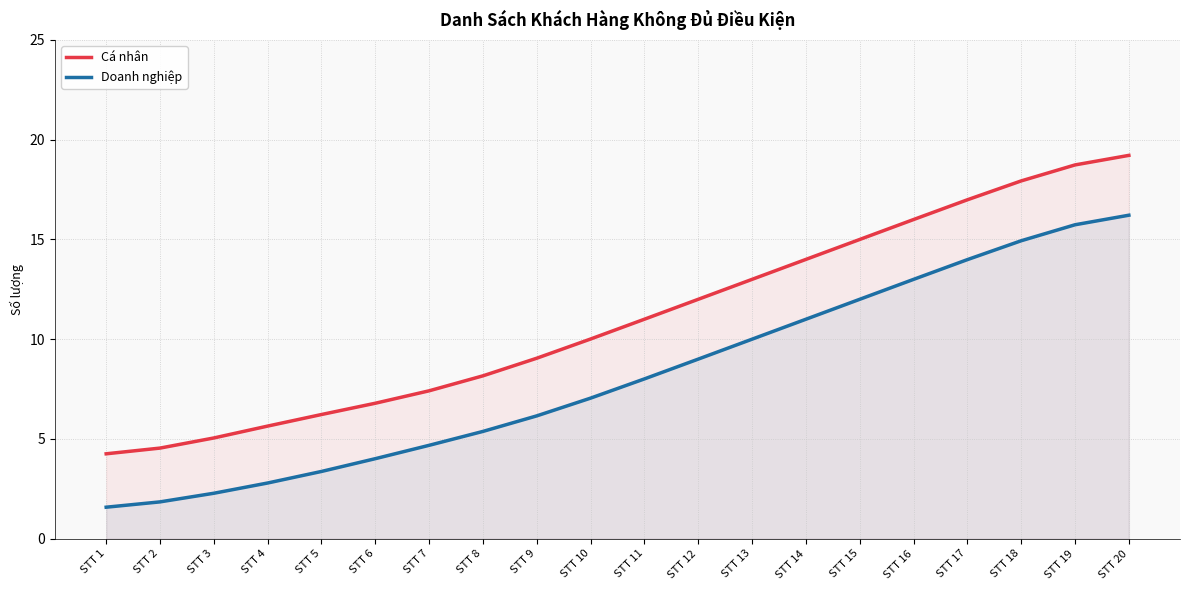

Reading right to left, transcribe all the data shown in this chart.

Cá nhân: 19.2	18.7	17.9	17.0	16.0	15.0	14.0	13.0	12.0	11.0	10.0	9.0	8.2	7.4	6.8	6.2	5.6	5.0	4.5	4.3
Doanh nghiệp: 16.2	15.7	14.9	14.0	13.0	12.0	11.0	10.0	9.0	8.0	7.0	6.2	5.4	4.7	4.0	3.4	2.8	2.3	1.8	1.6